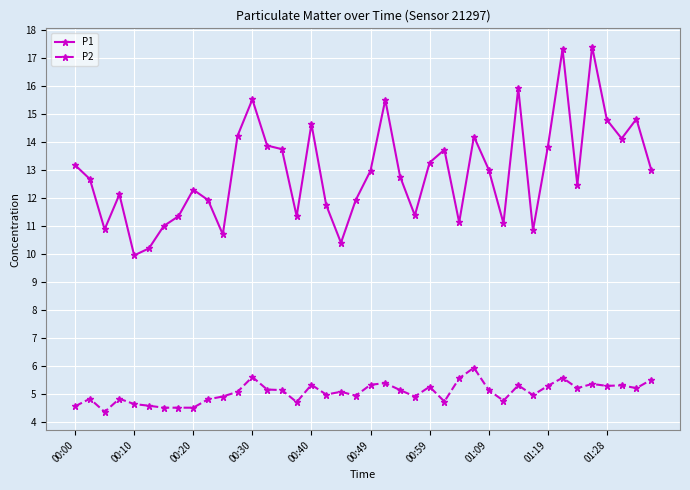

Count the number of data series in this chart.

2